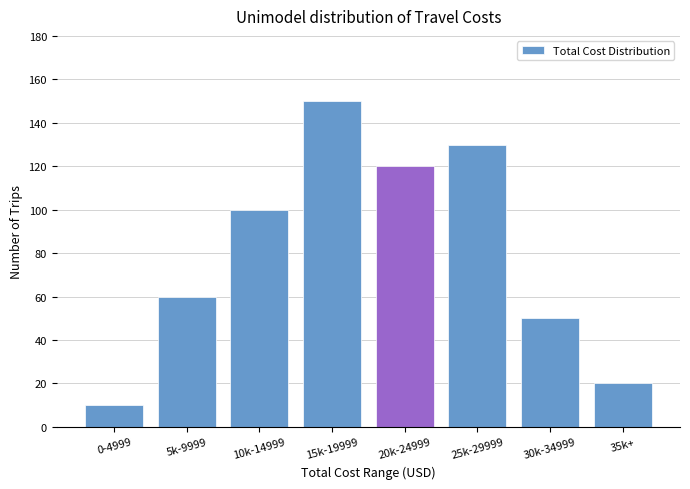

Reading left to right, list all the values displayed in this chart.

10	60	100	150	120	130	50	20